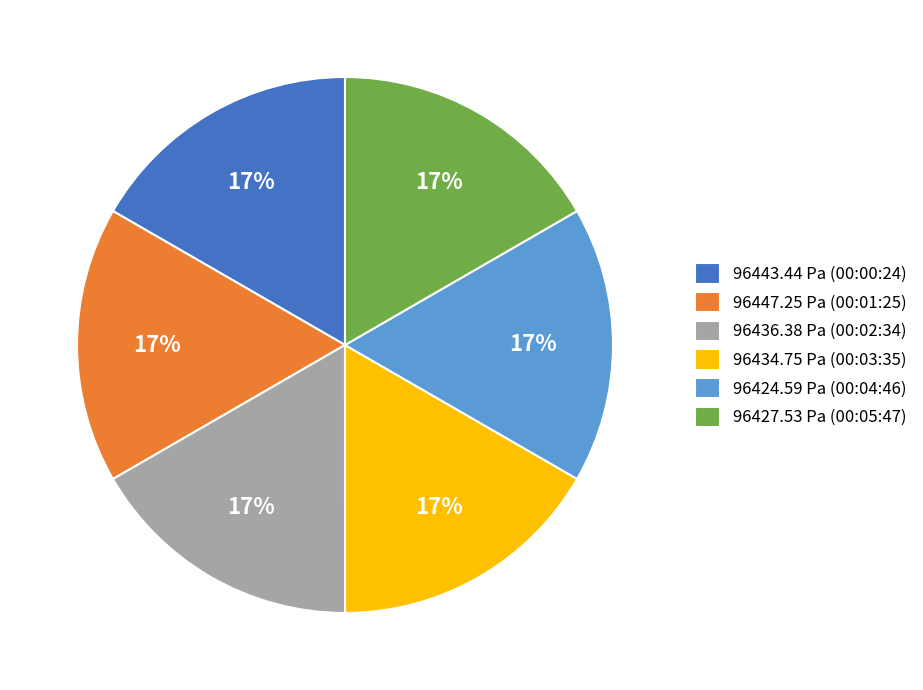

To the nearest percent, what percentage of the pie is 96447.25 Pa (00:01:25)?

17%